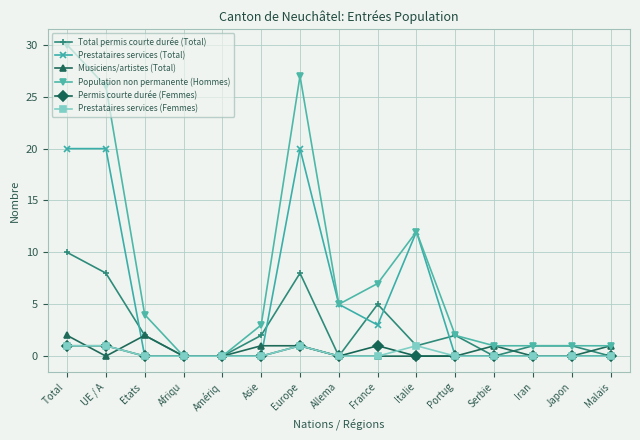

How many data points does each series have?

15